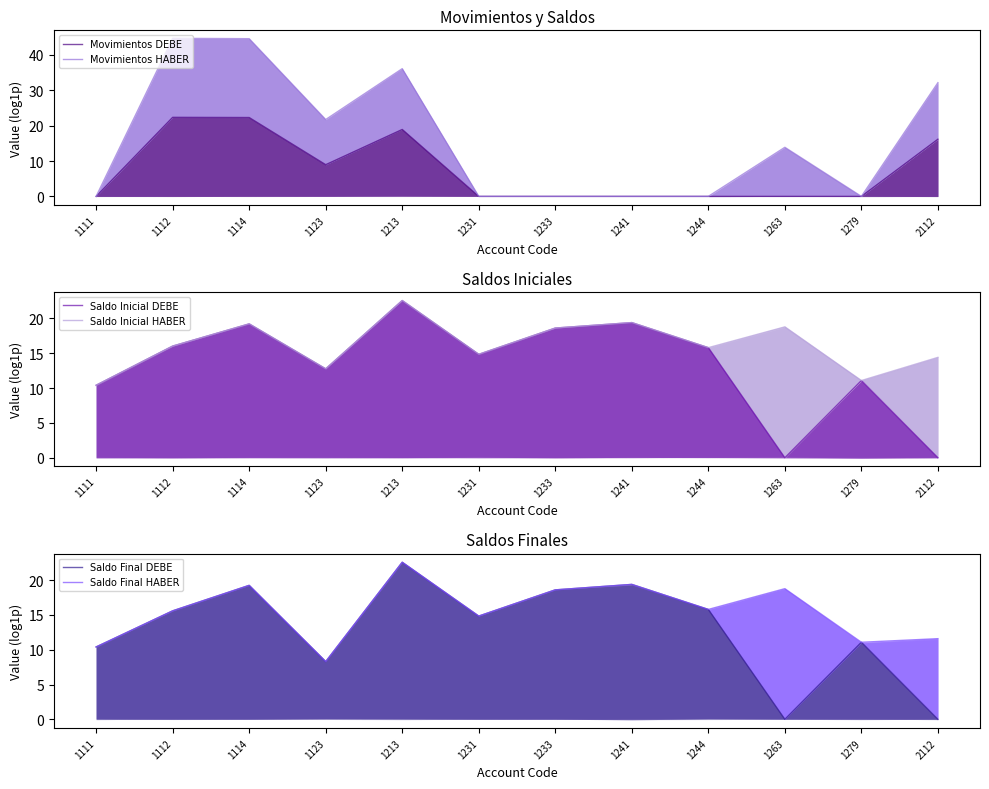

The value of Saldo Inicial DEBE at 1231 is 22.2. True or false?

False